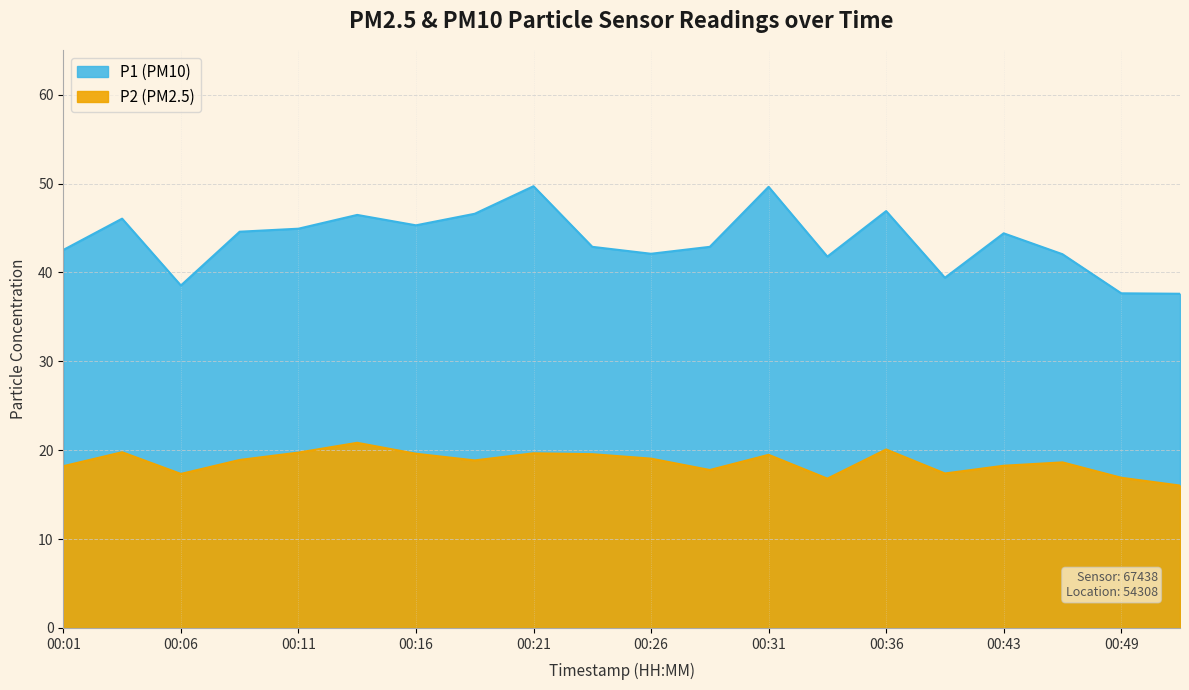

At how many categories does at least one series exceed 24?

20